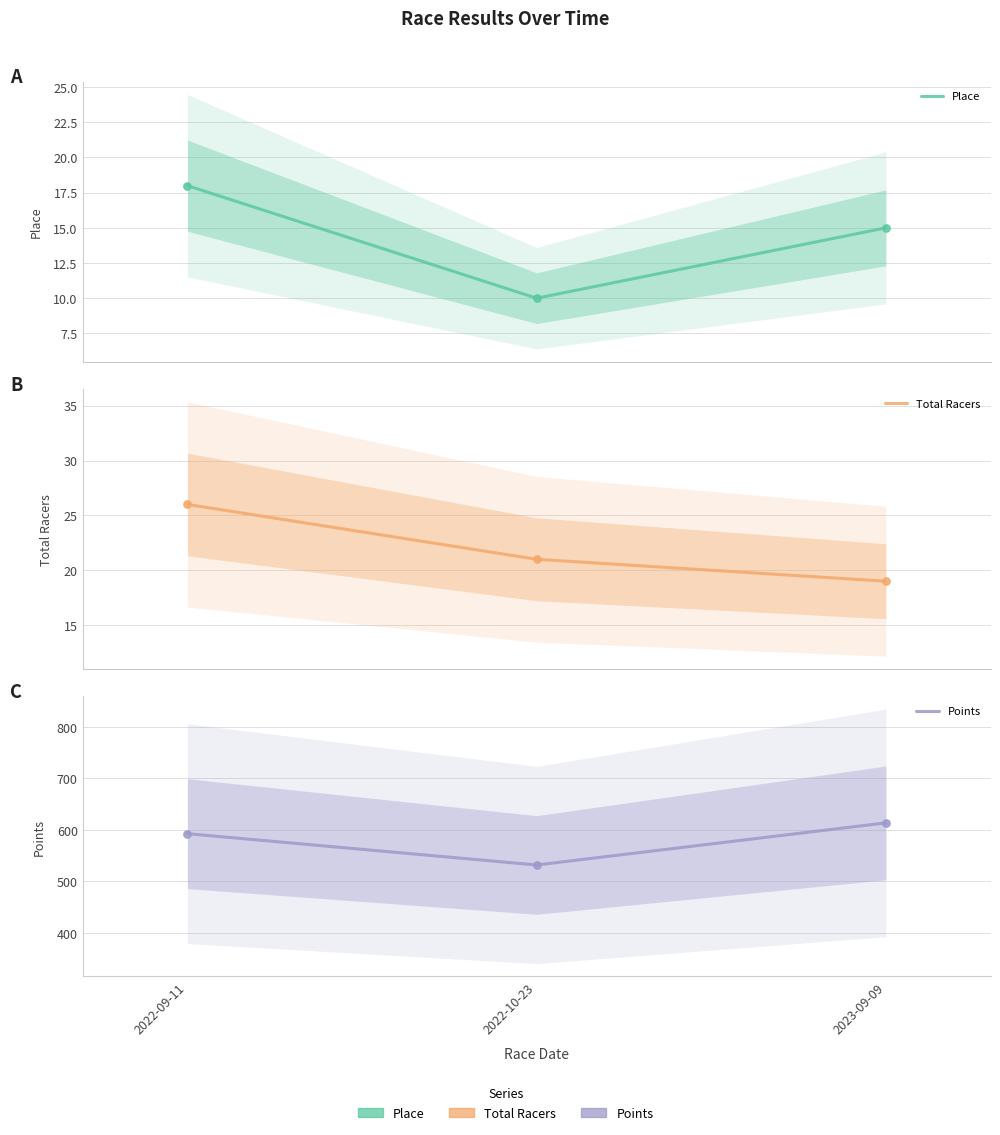

Which series has the widest spread of Y values?

Points